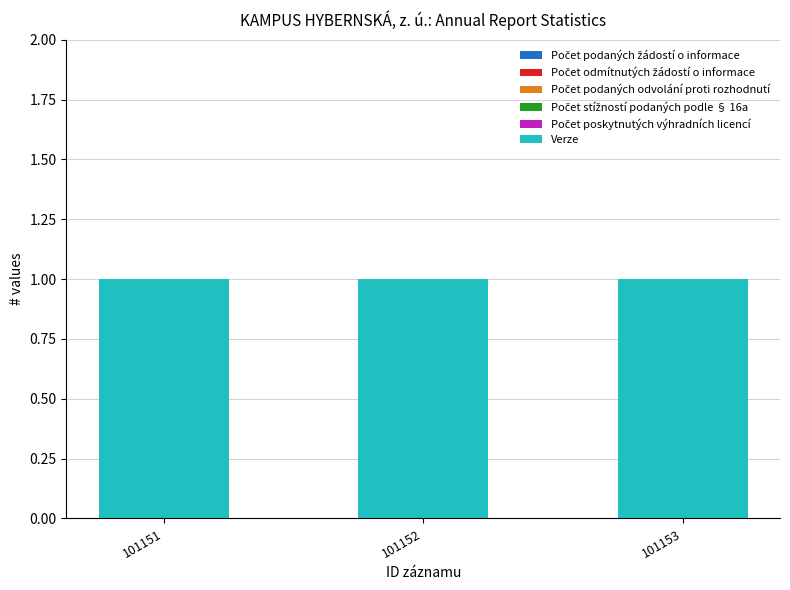

Which series has the largest total across all categories?

Verze